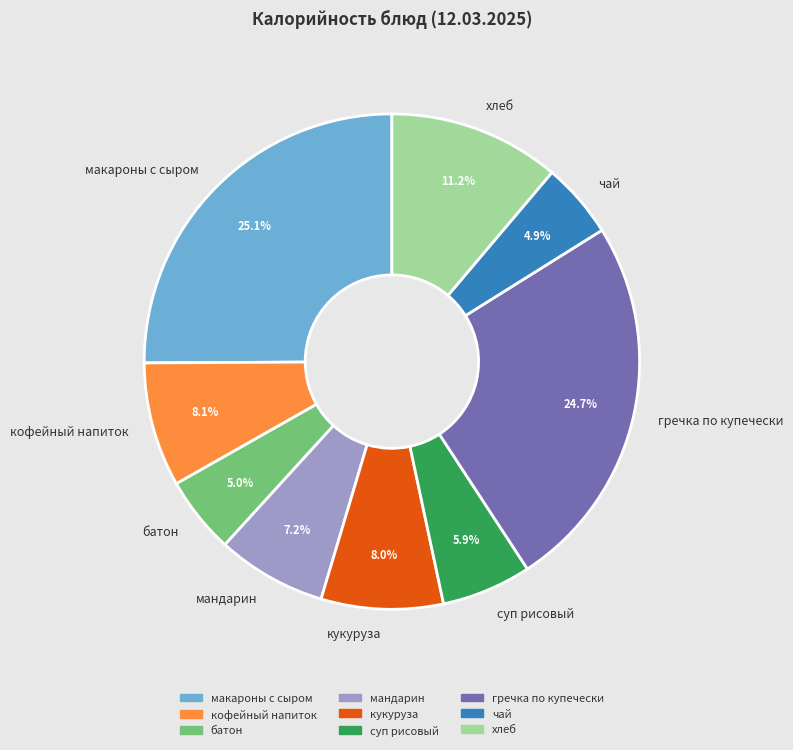

To the nearest percent, what is the average slice percentage?

11%